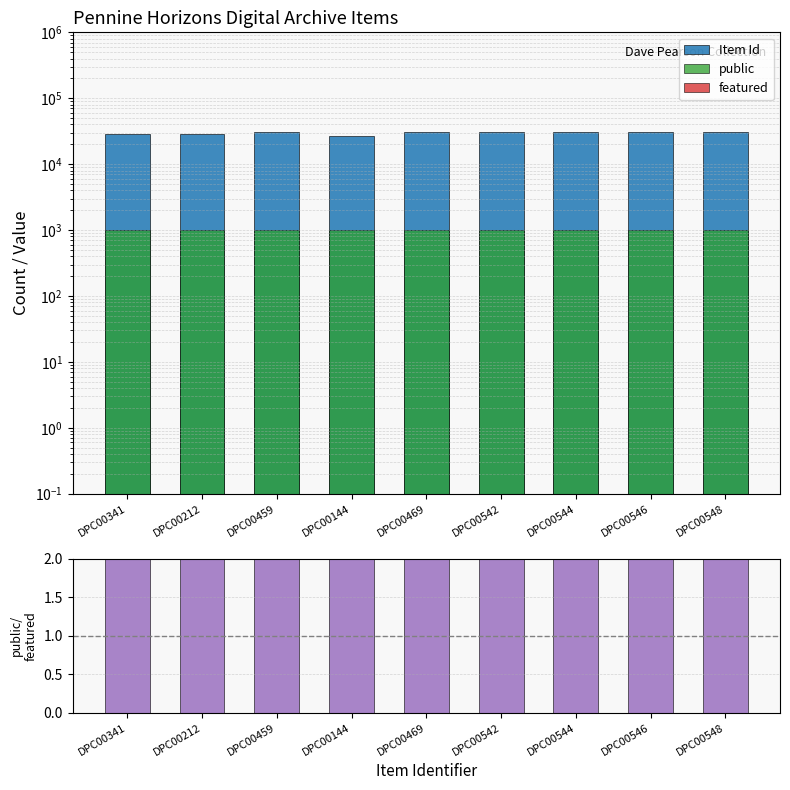

How many bars are there in each group?

4